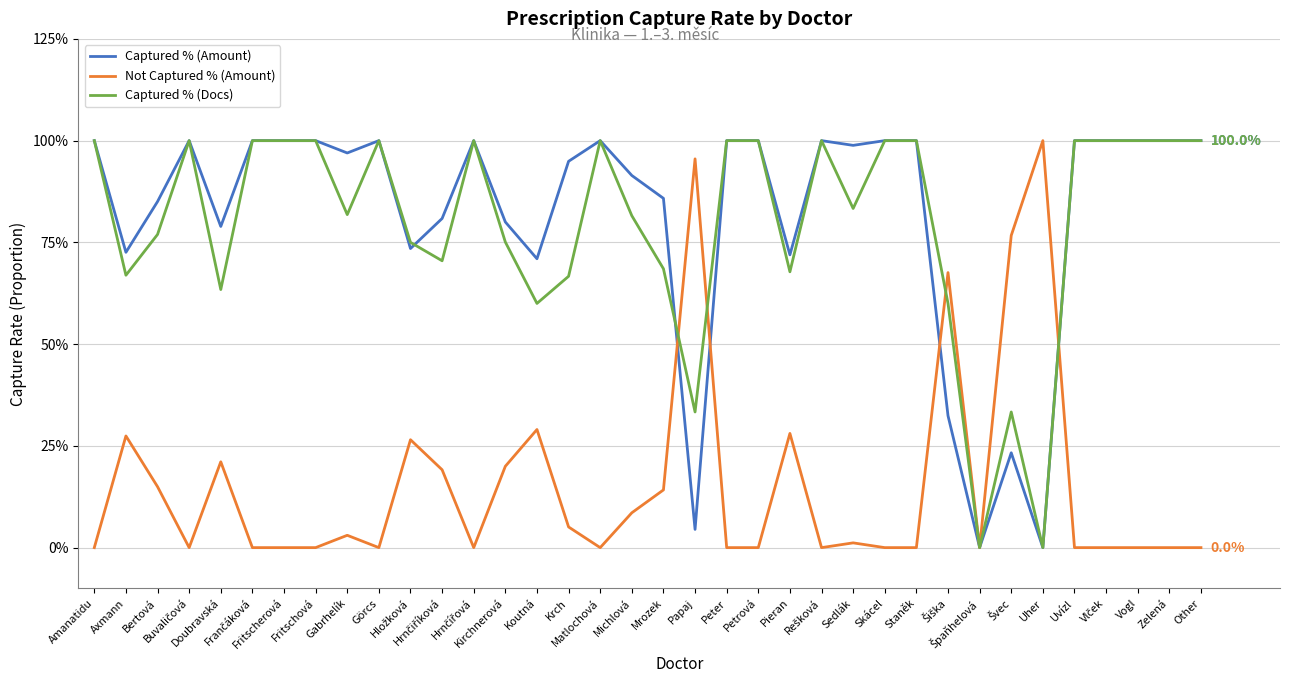

What are all the series names shown in the legend?

Captured % (Amount), Not Captured % (Amount), Captured % (Docs)